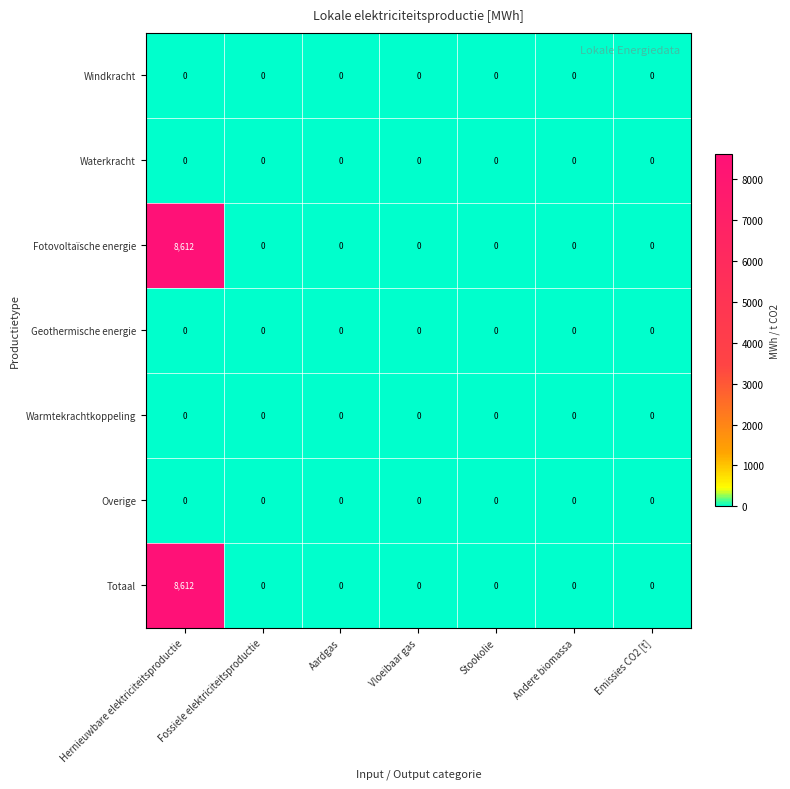

True or false: Windkracht has a value of 0 at Vloeibaar gas.

True